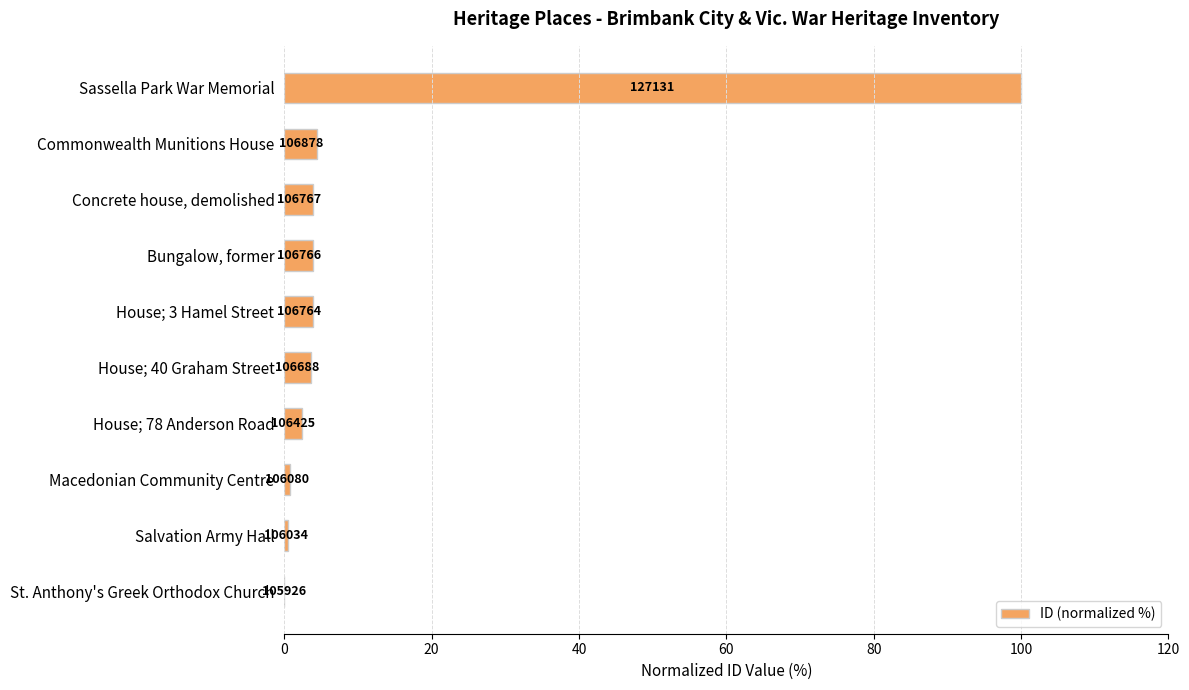

Are the bars horizontal?

Yes